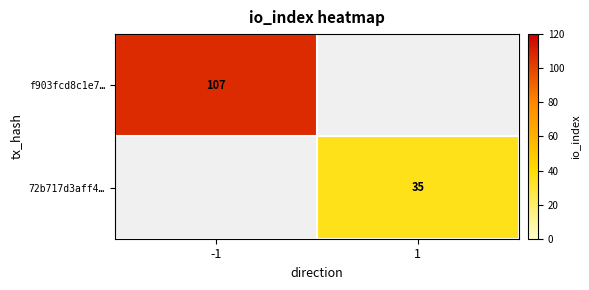

Is the value of f903fcd8c1e7… at -1 greater than the value of 72b717d3aff4… at 1?

Yes